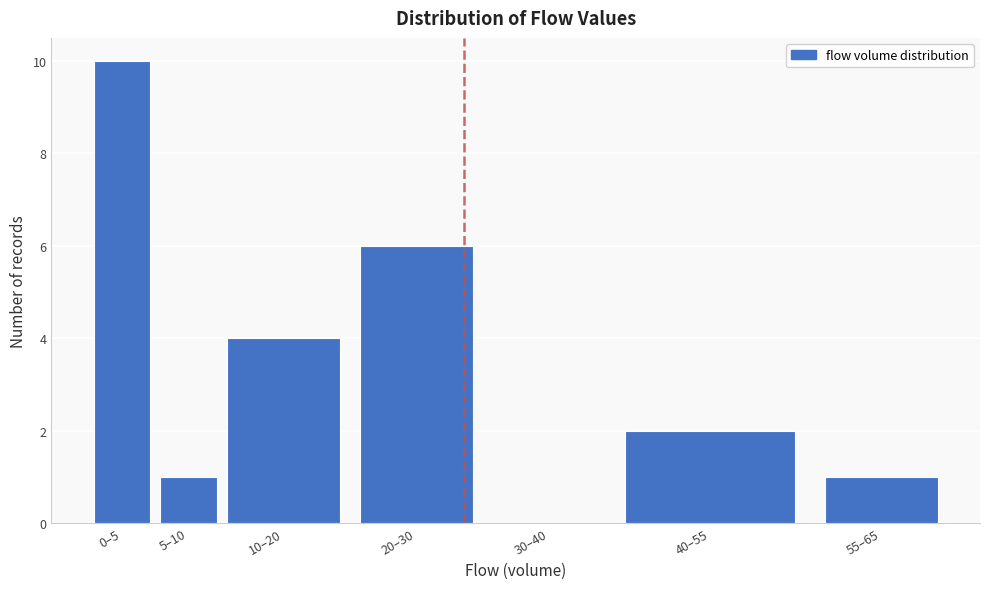

Reading left to right, list all the values displayed in this chart.

0–5=10	5–10=1	10–20=4	20–30=6	30–40=0	40–55=2	55–65=1